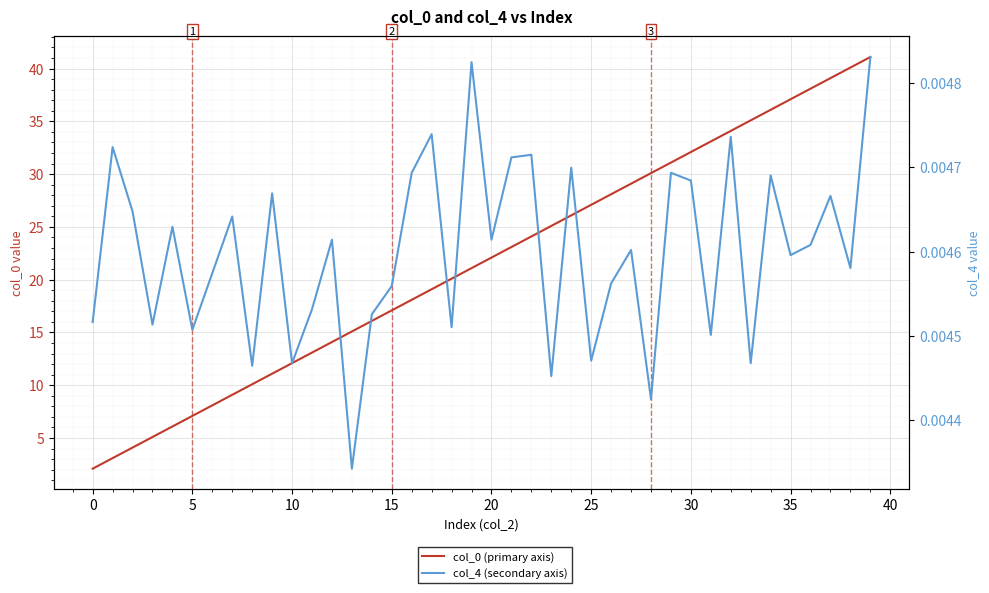

True or false: col_0 (primary axis) has more than 1 points higher than both neighbors.

False